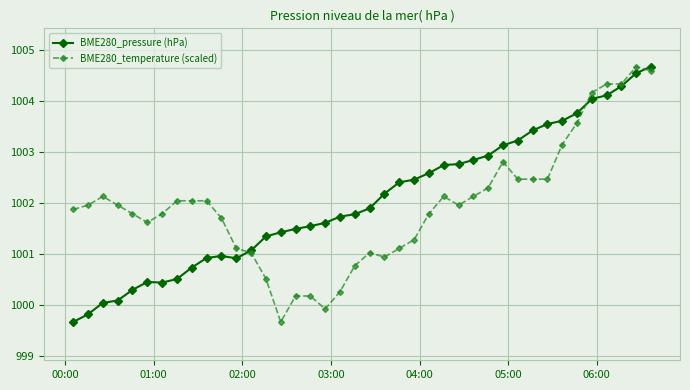

After their last crossing, which series has the higher values: BME280_pressure (hPa) or BME280_temperature (scaled)?

BME280_pressure (hPa)